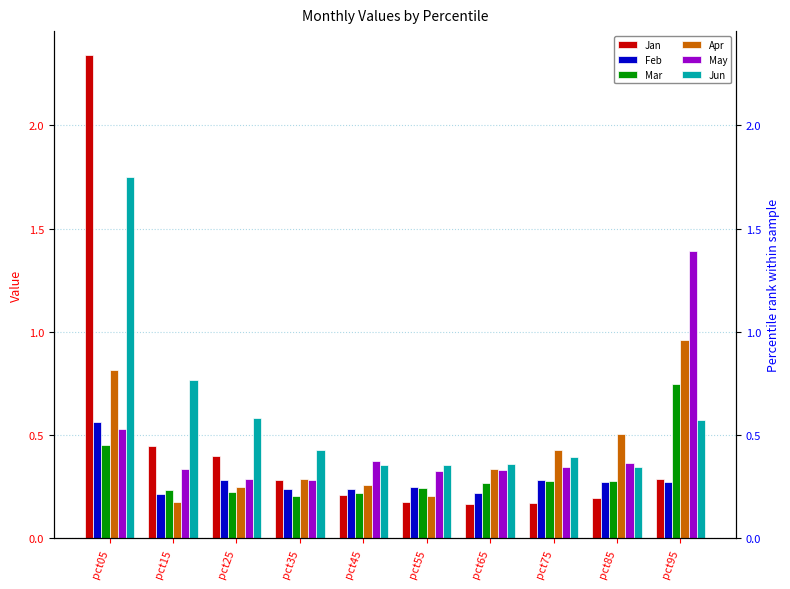

Is the value of Apr at pct75 greater than the value of May at pct35?

Yes